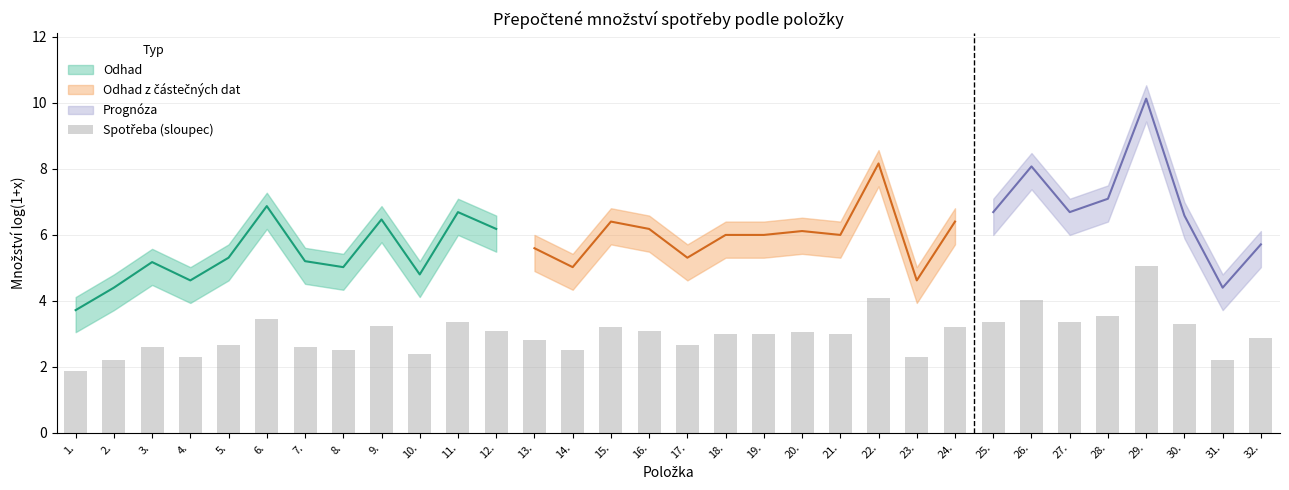

What is the ratio of the value at 27. to the value at 29.?

0.7